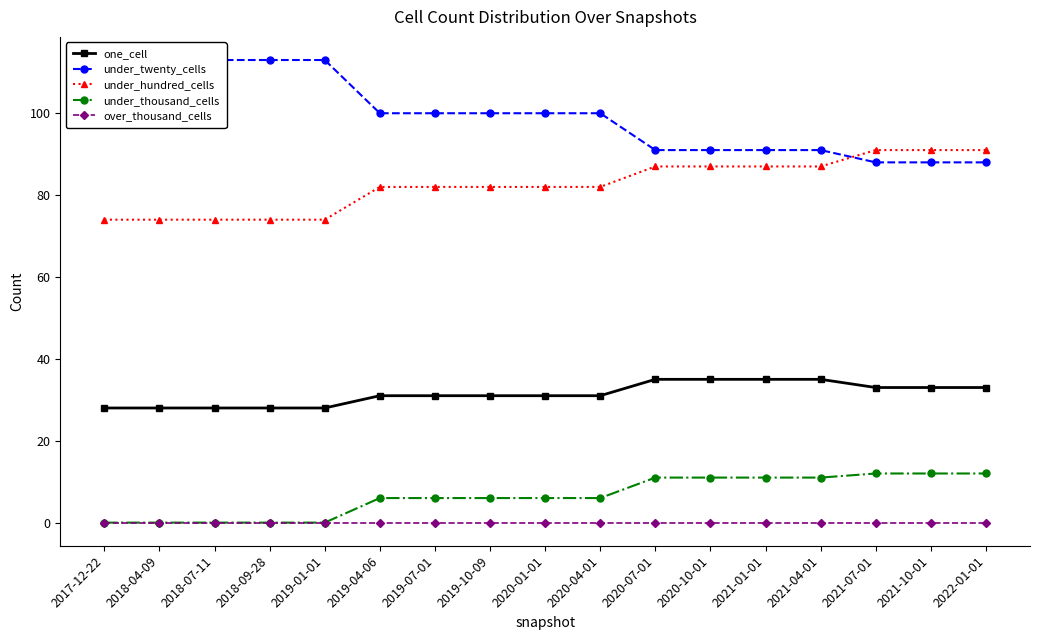

What is the difference between the highest and lowest values at 2017-12-22?

113